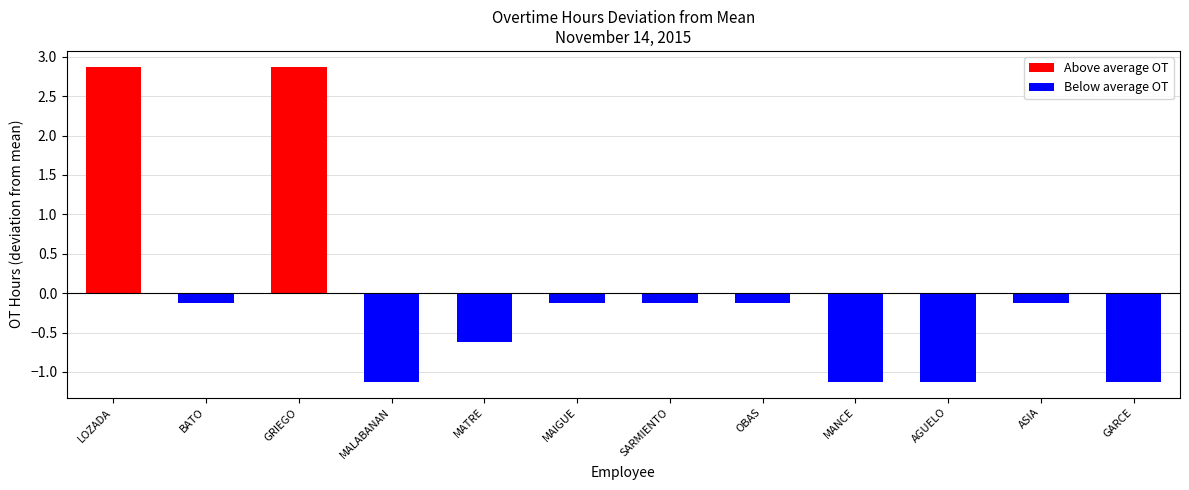

Reading left to right, transcribe all the data shown in this chart.

2.9	-0.1	2.9	-1.1	-0.6	-0.1	-0.1	-0.1	-1.1	-1.1	-0.1	-1.1